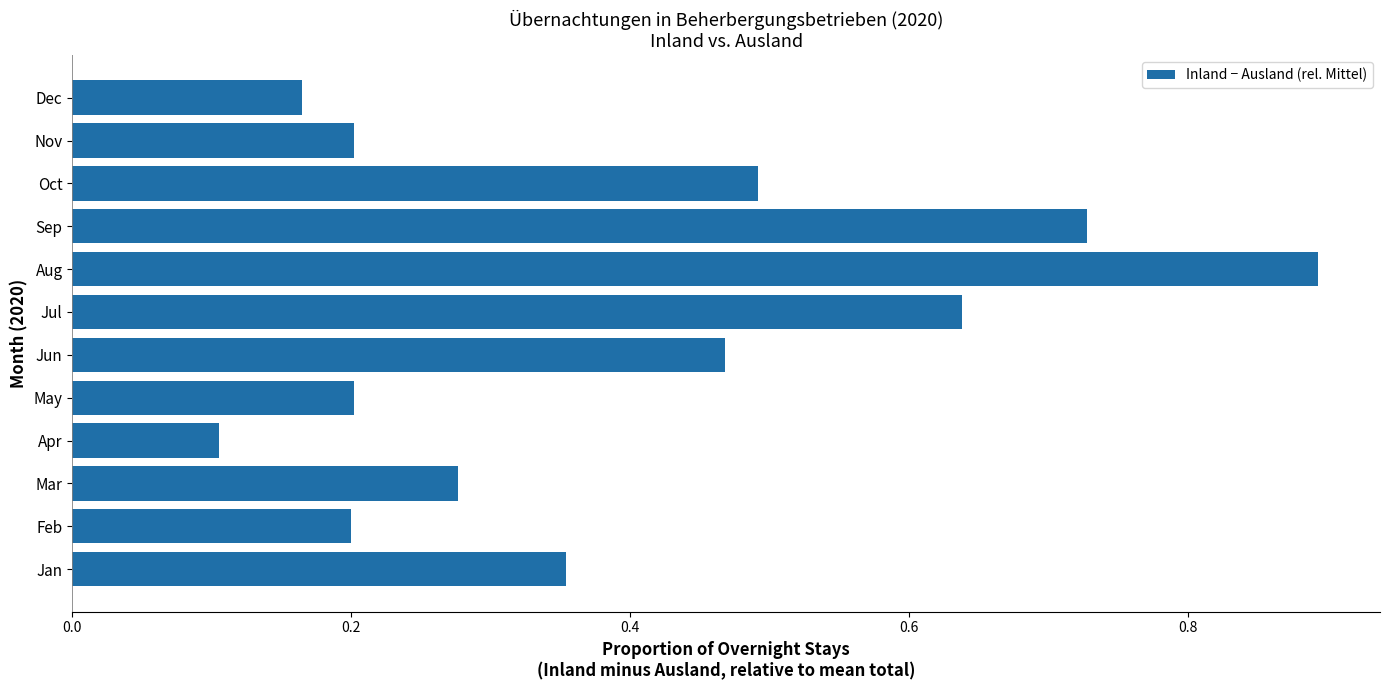

Is it true that the value at Oct is 0.5?

True